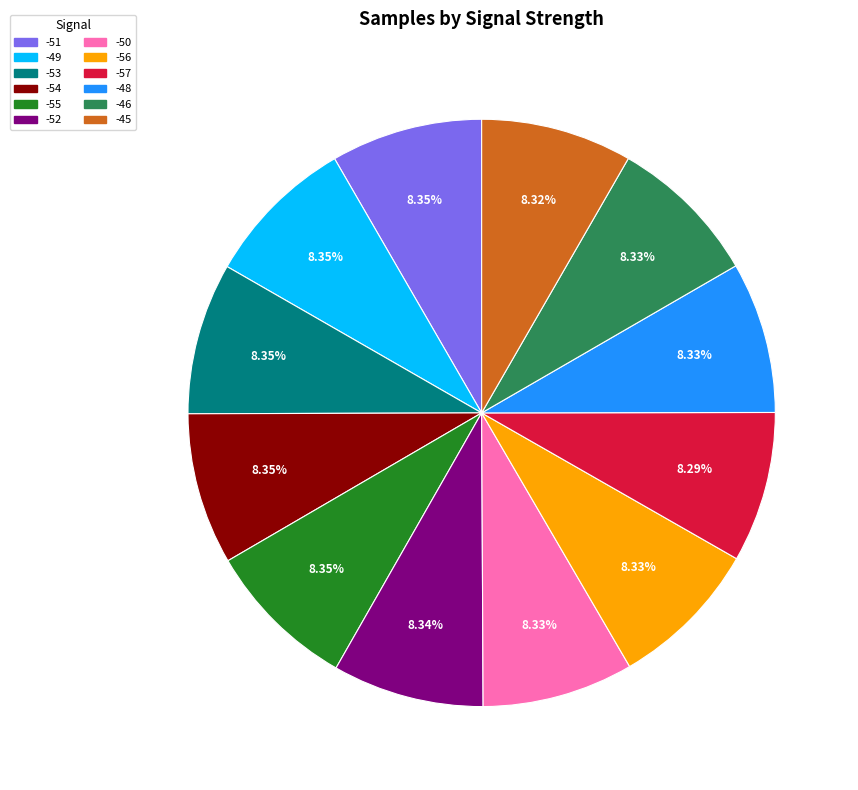

Does any single category account for the majority?

No